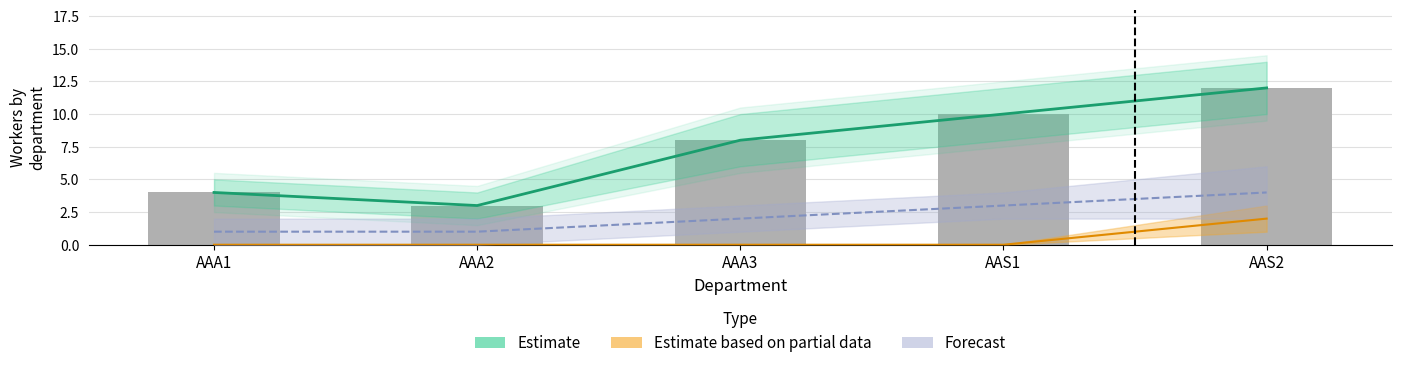

Reading left to right, transcribe all the data shown in this chart.

Estimate: AAA1=4	AAA2=3	AAA3=8	AAS1=10	AAS2=12
Estimate based on partial data: AAA1=0	AAA2=0	AAA3=0	AAS1=0	AAS2=2
Forecast: AAA1=1	AAA2=1	AAA3=2	AAS1=3	AAS2=4
Observed: AAA1=4	AAA2=3	AAA3=8	AAS1=10	AAS2=12